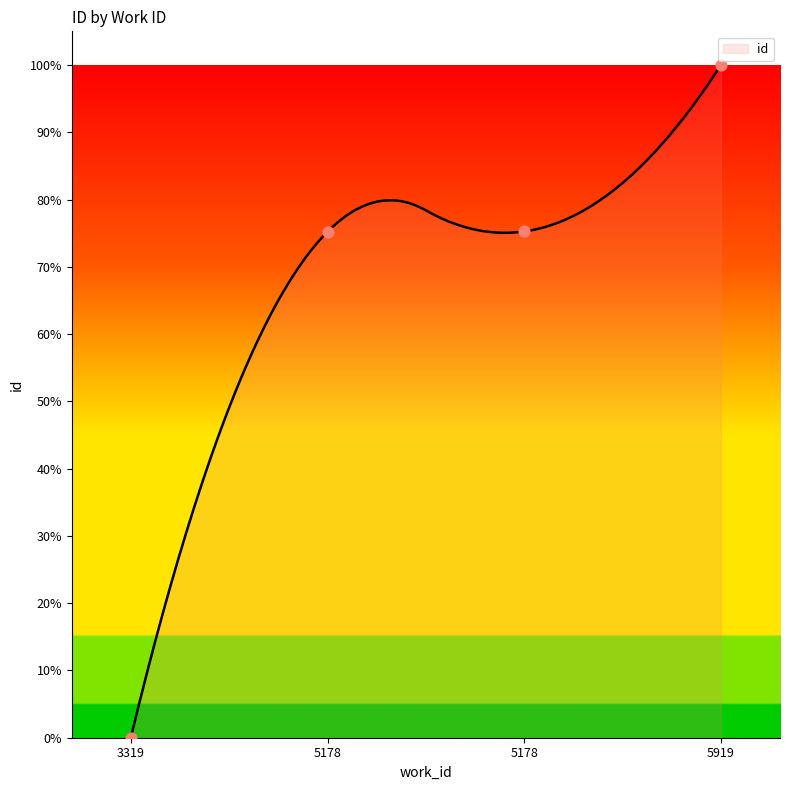

What is the change in value from 3319 to 5919?

+100.0